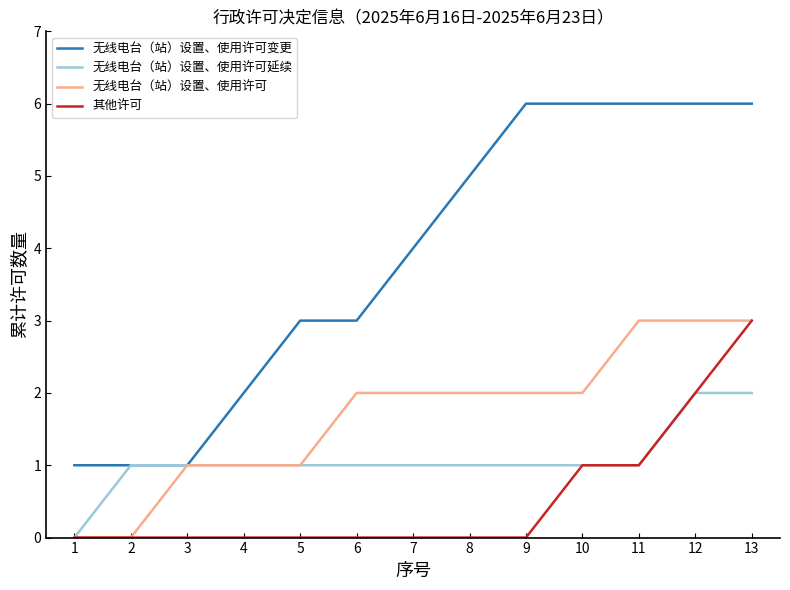

How many lines are shown in the chart?

4